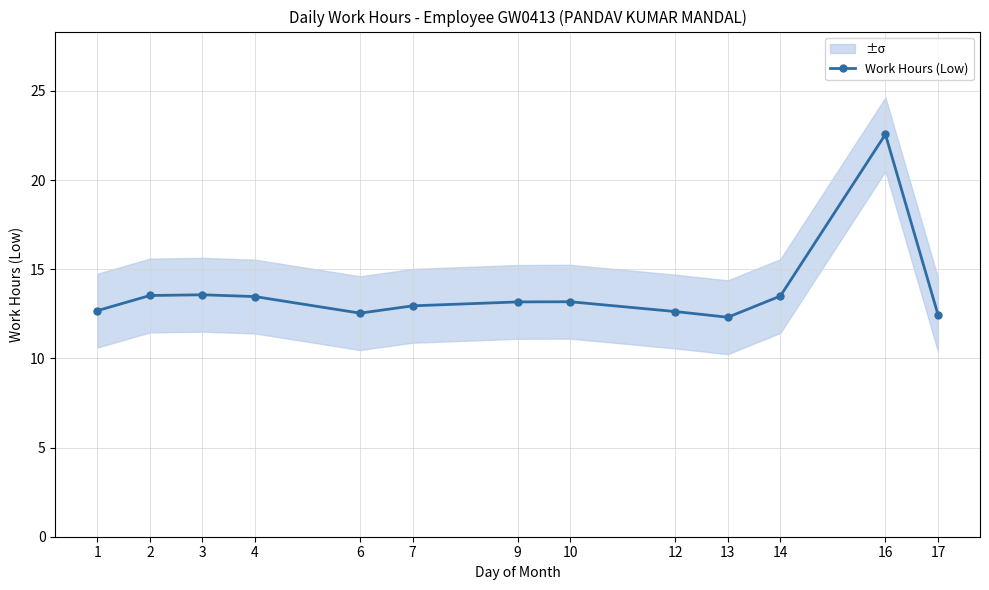

What is the value of the 5th point from the left?

12.5